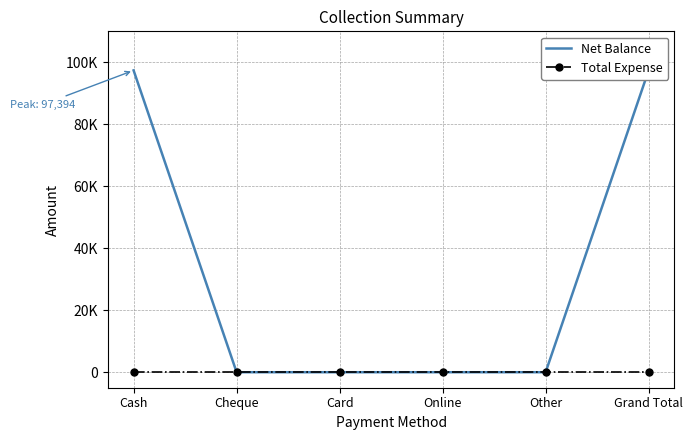

True or false: Net Balance and Total Expense cross at least once.

False